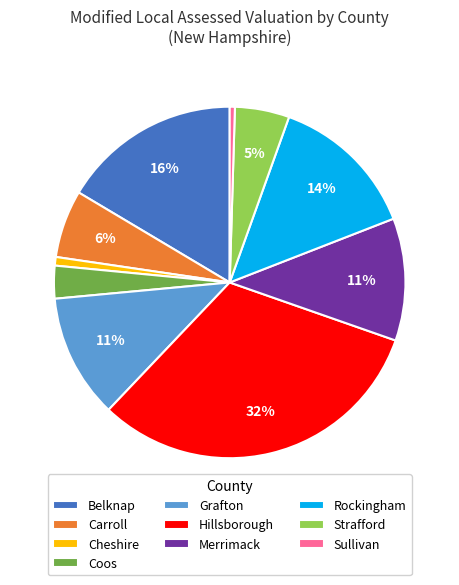

Is there a majority slice in this chart?

No